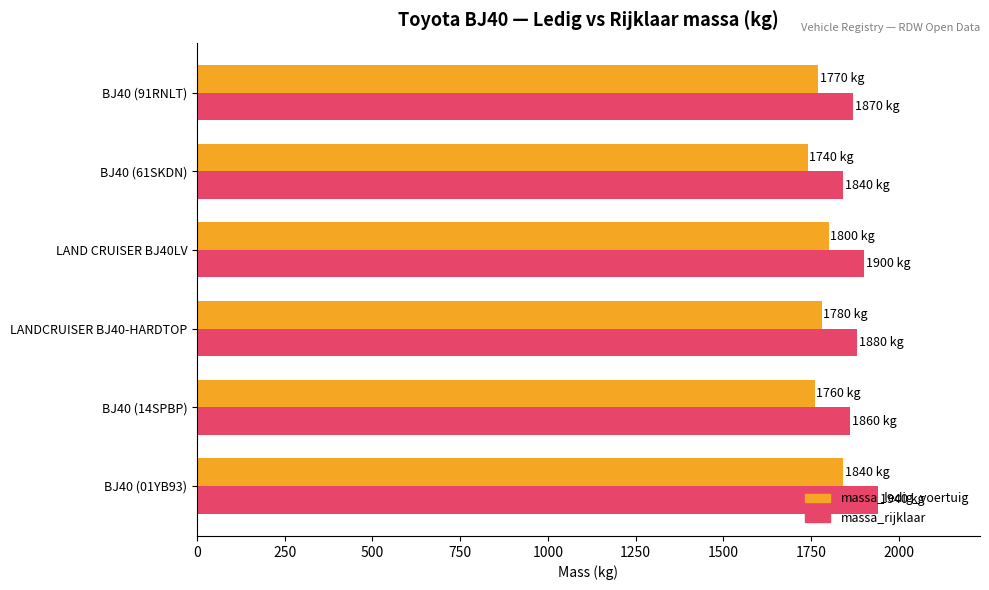

List the series in order of their overall mean, highest first.

massa_rijklaar, massa_ledig_voertuig